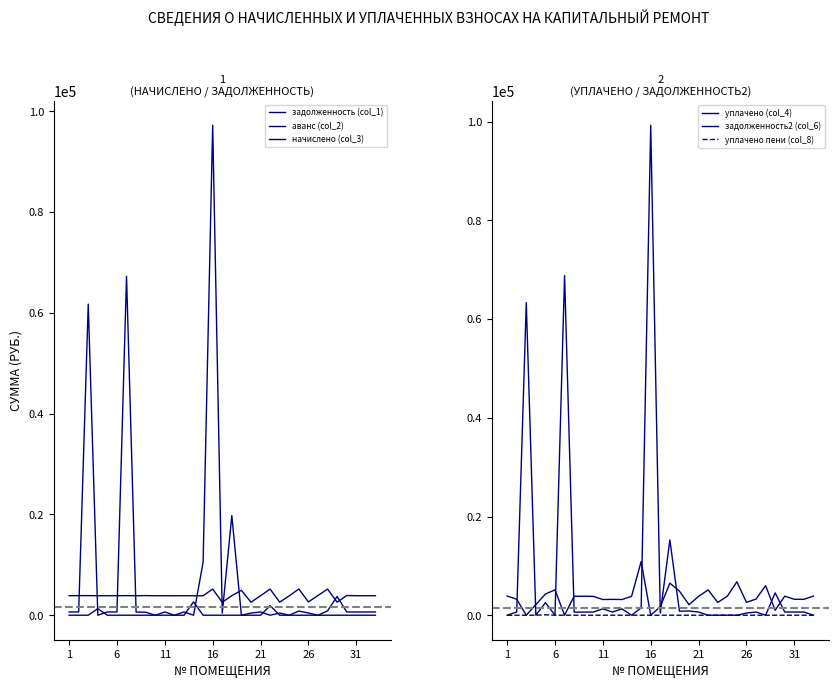

True or false: начислено (col_3) and уплачено (col_4) intersect in this chart.

True